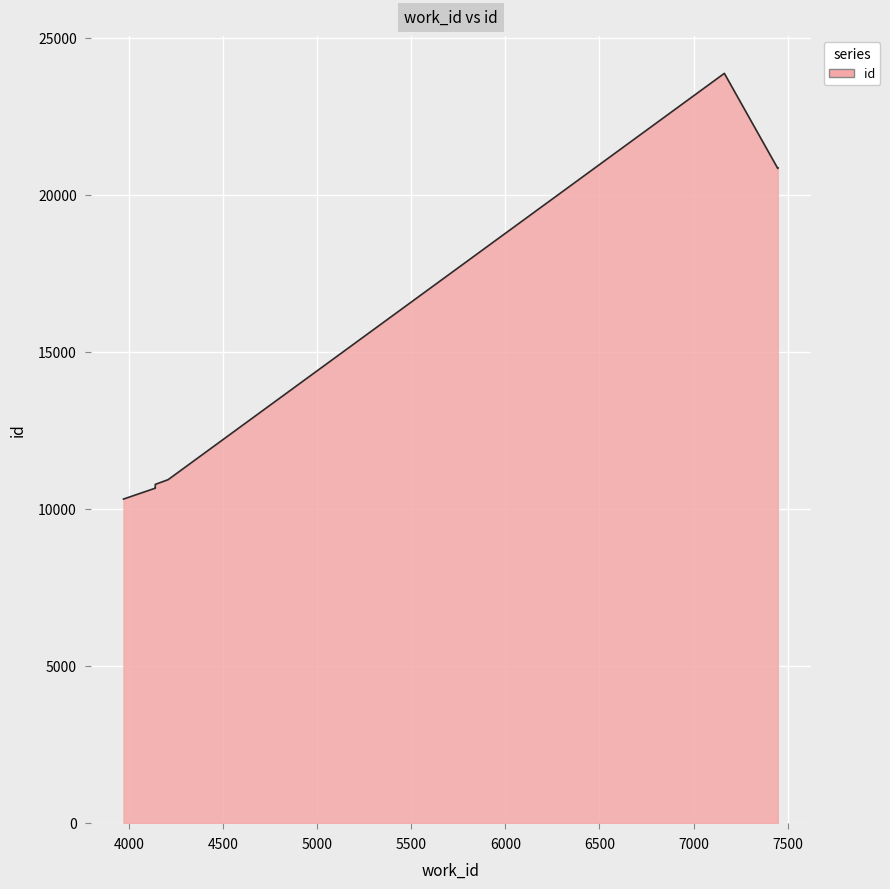

Count the number of values greater than 20832.

4